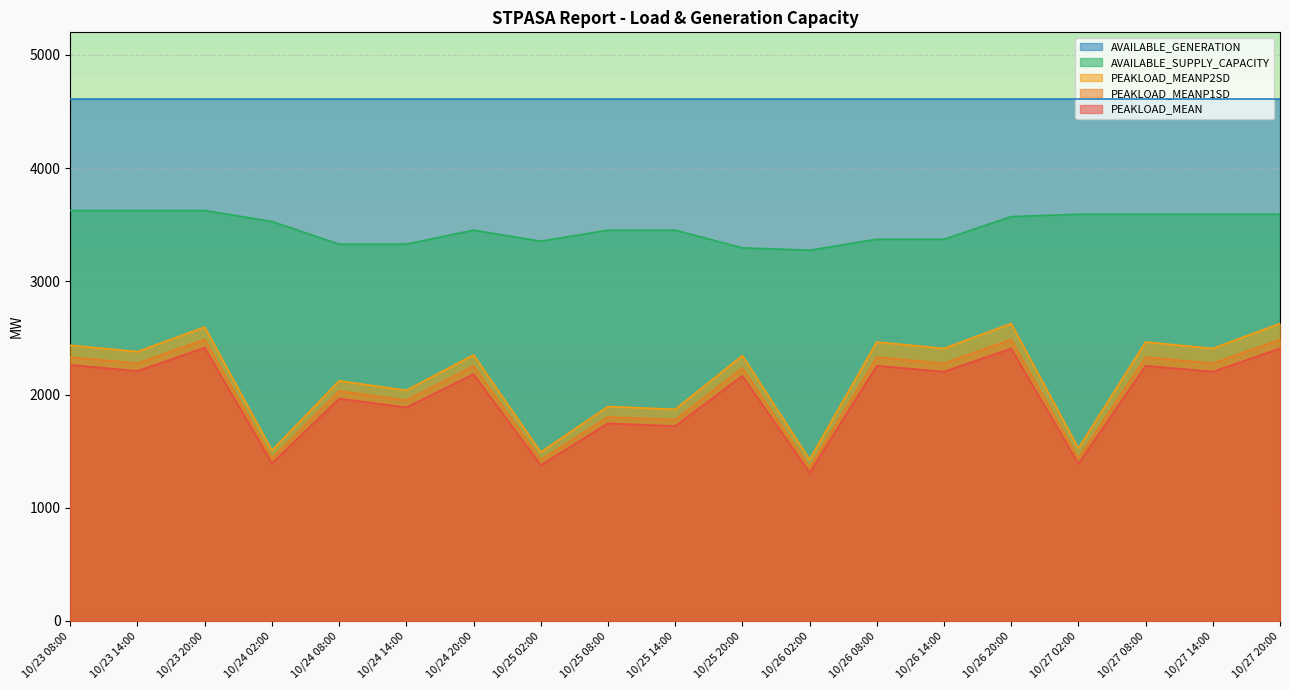

What is the average value of the PEAKLOAD_MEAN series?

1986